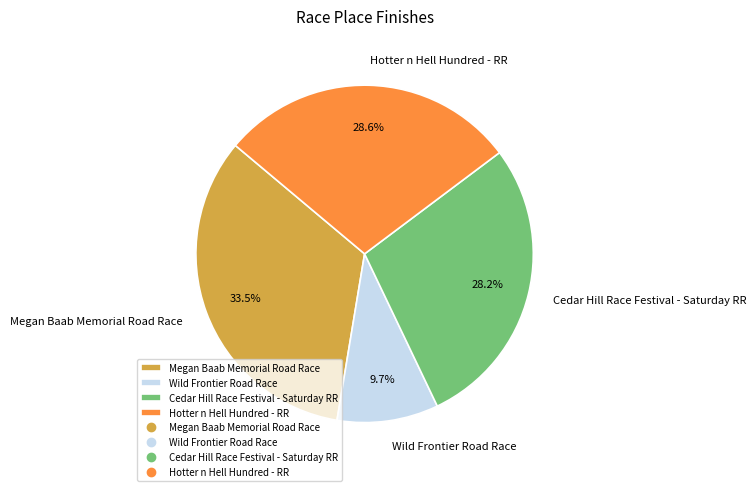

Combined, do Wild Frontier Road Race and Megan Baab Memorial Road Race account for over 50%?

No